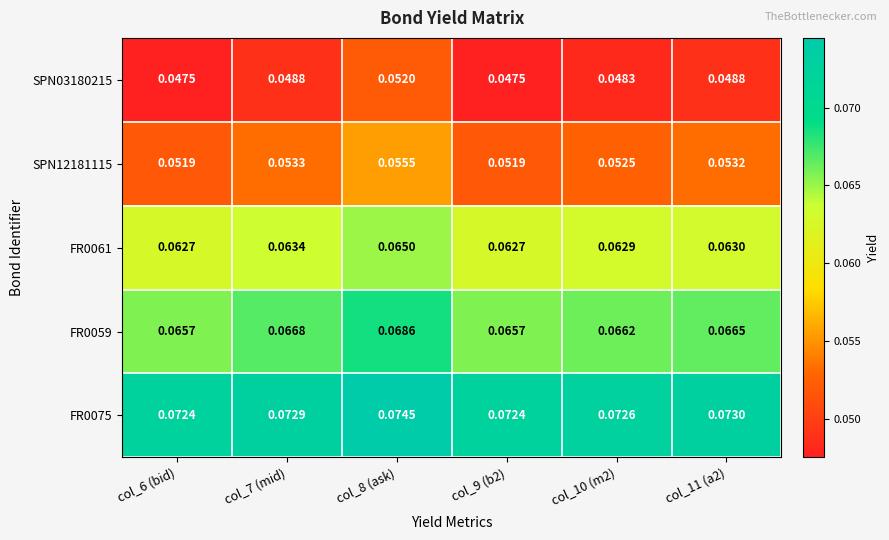

Rank the series at col_6 (bid) from lowest to highest value.

SPN03180215, SPN12181115, FR0061, FR0059, FR0075